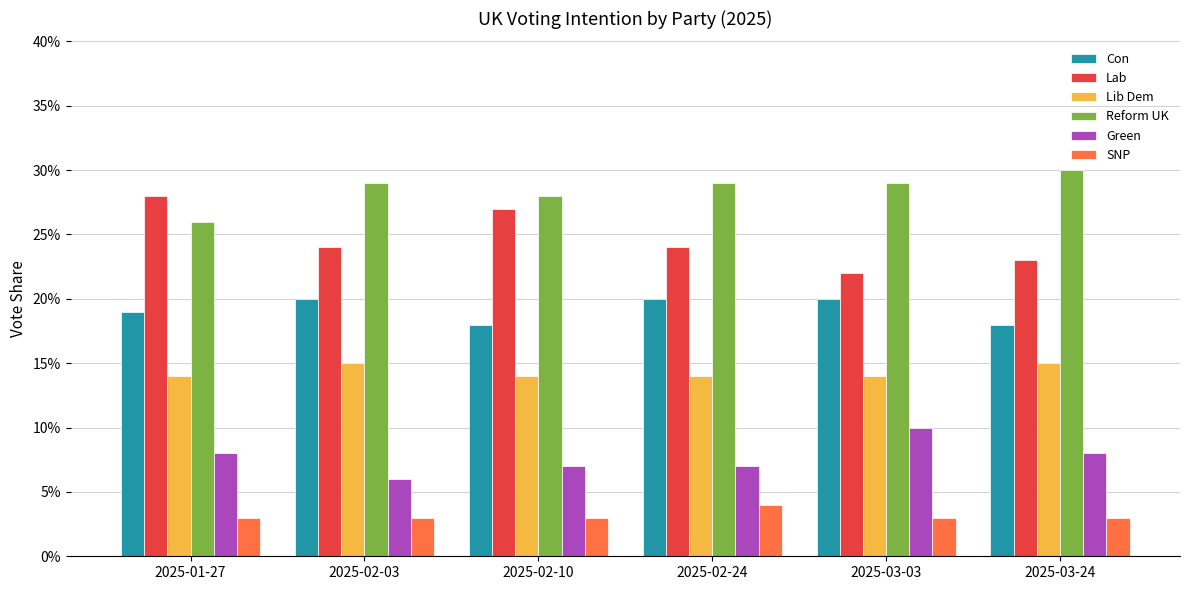

What is the lowest value of the Reform UK series?

0.3